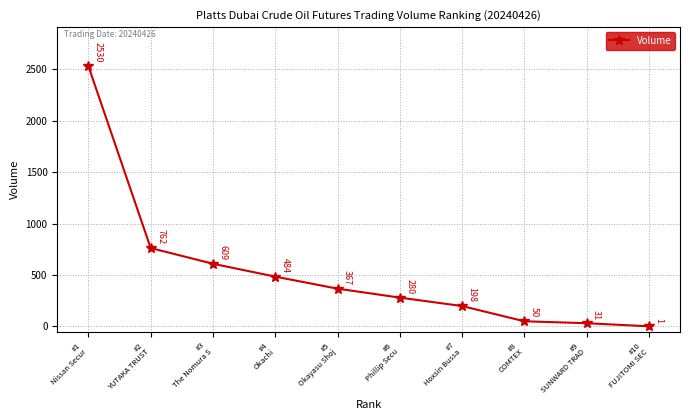

Count the number of data series in this chart.

1